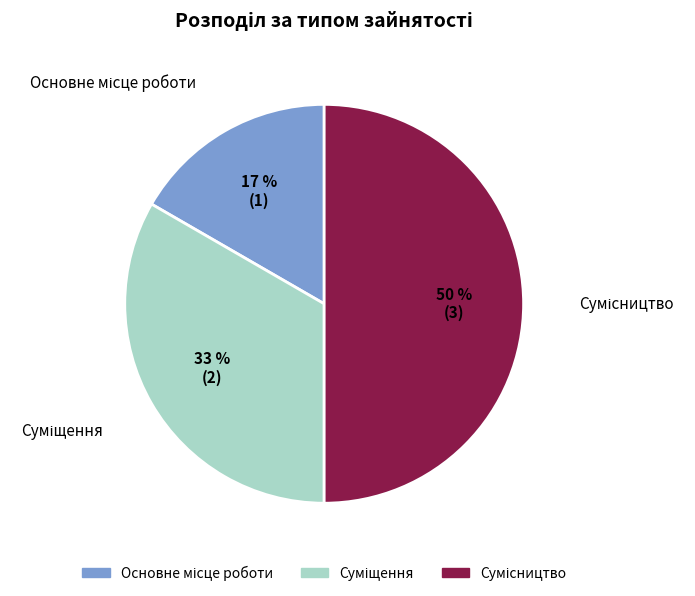

To the nearest percent, what is the average slice percentage?

33%